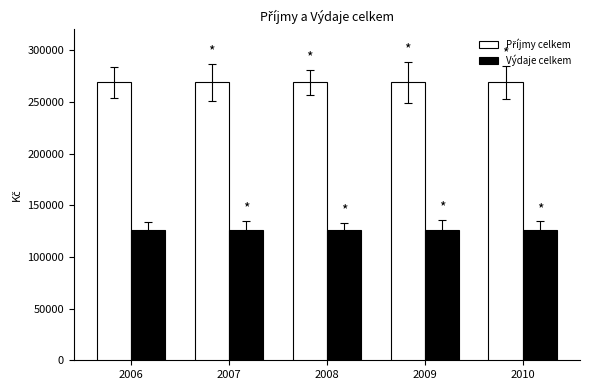

What is the maximum value for Výdaje celkem?

126000